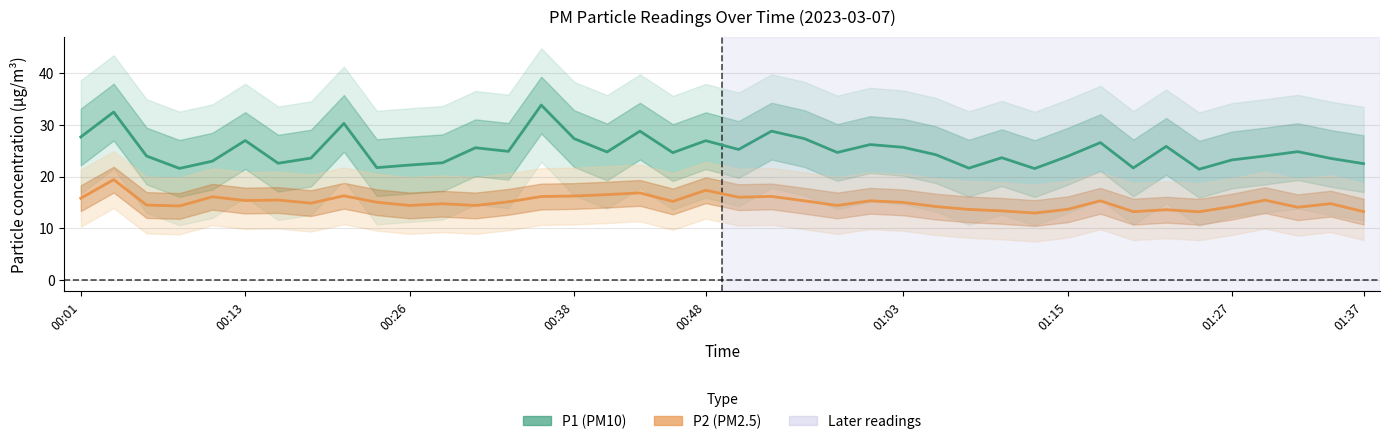

Which category has the highest value in the P1 (PM10) series?

14